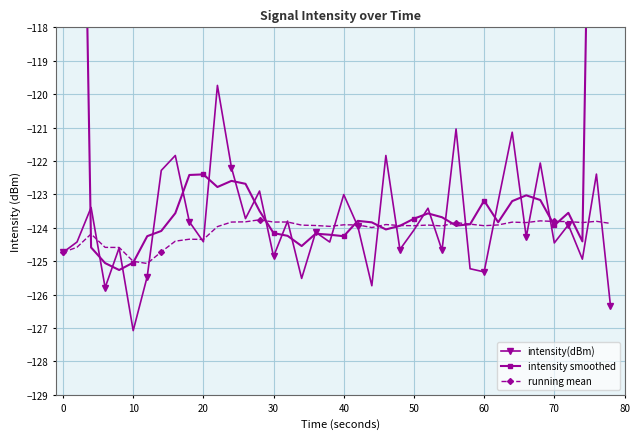

How many interior local valleys does the intensity(dBm) series have?

14